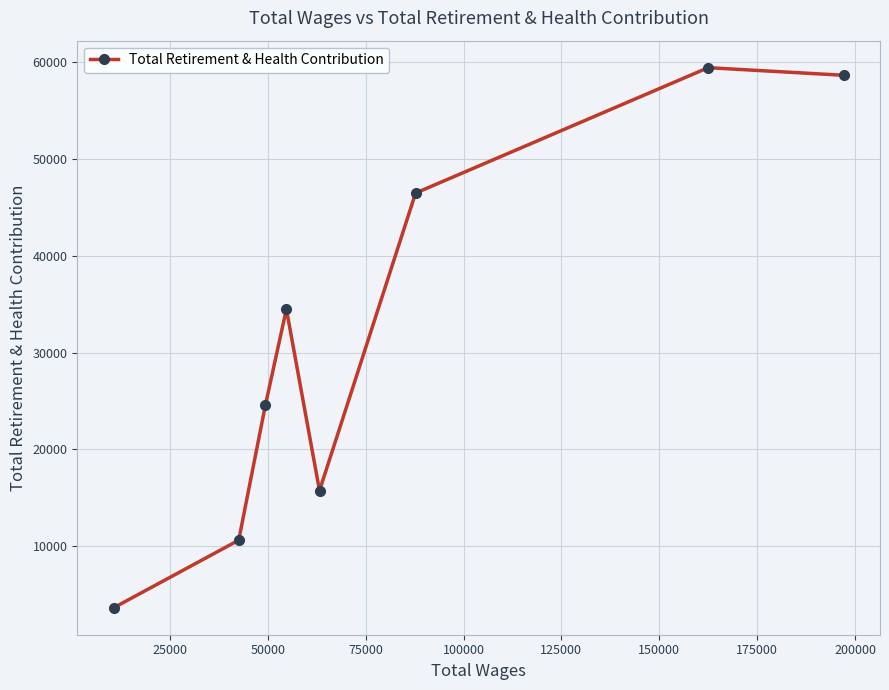

What is the difference between the maximum and minimum values?

55791